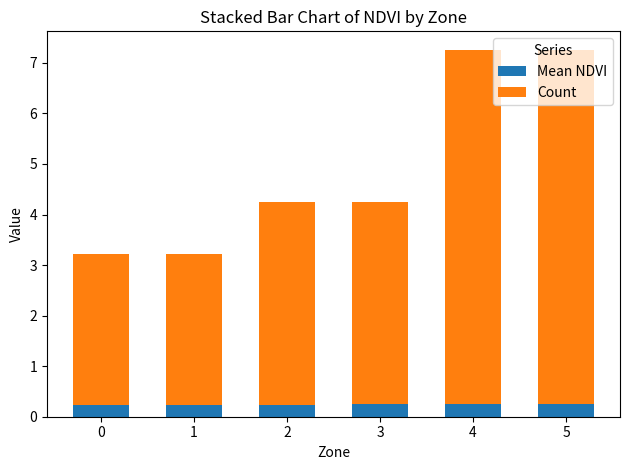

What is the highest value of the Mean NDVI series?

0.3